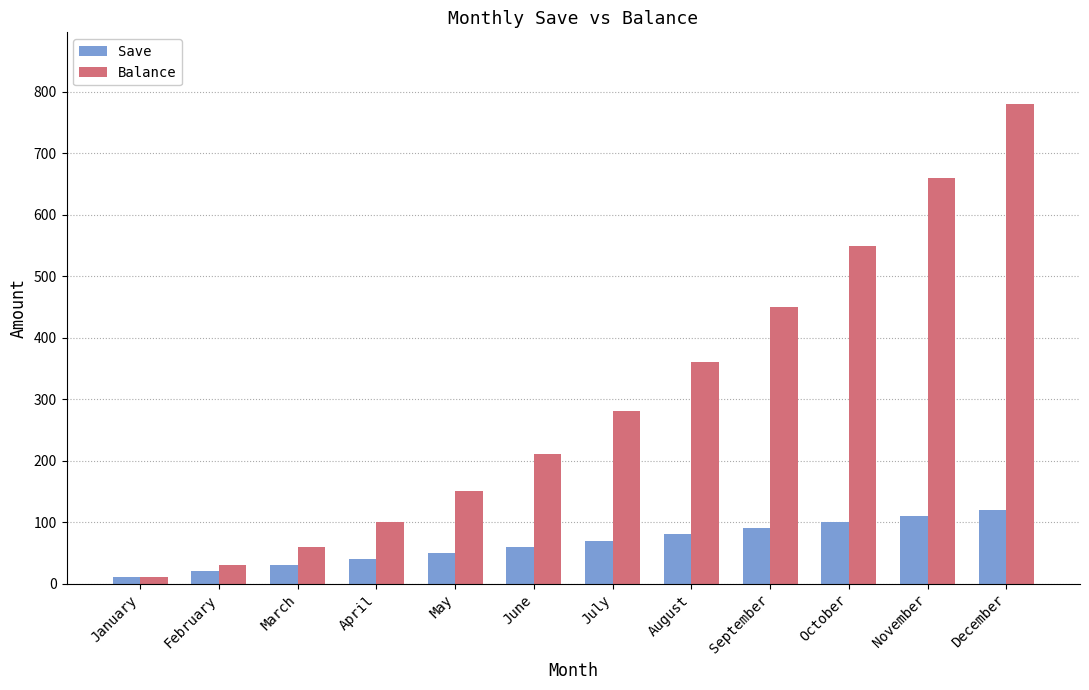

Is it true that Balance equals 30 at February?

True